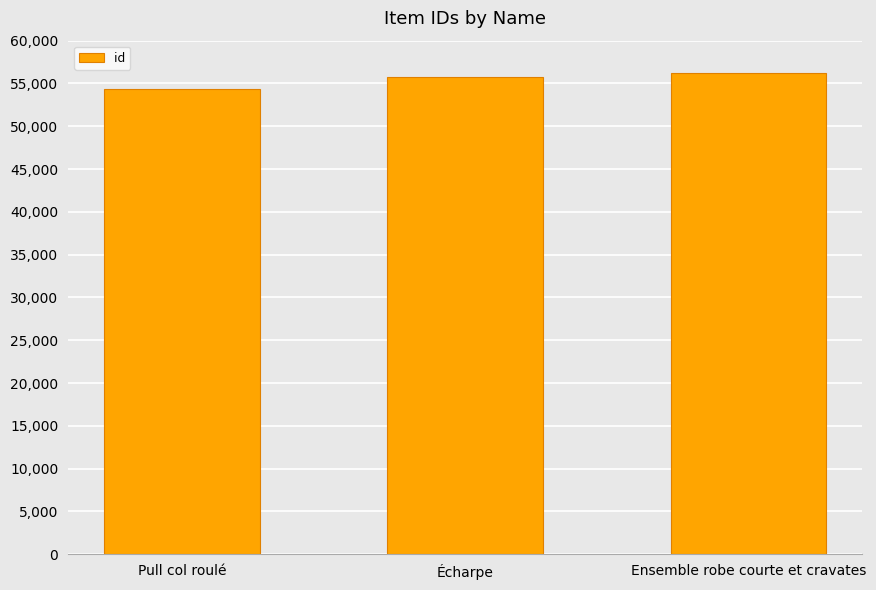

How many values are between 54320 and 56246?

3